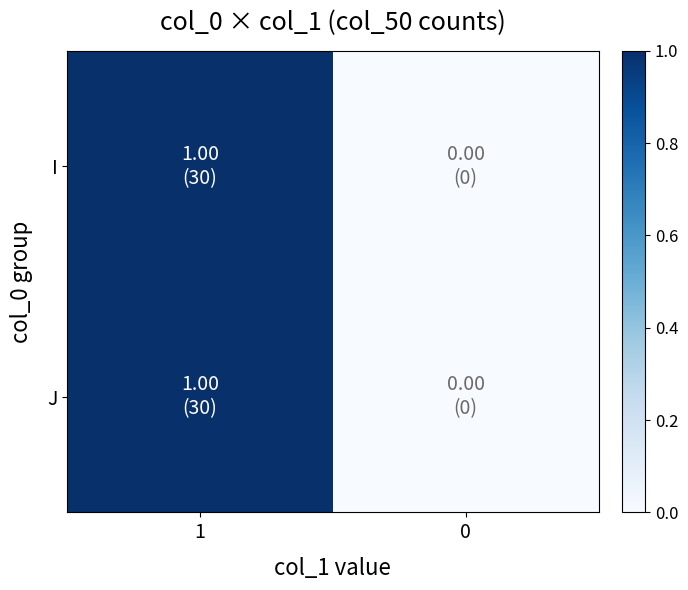

At which category is the sum across all series the highest?

1